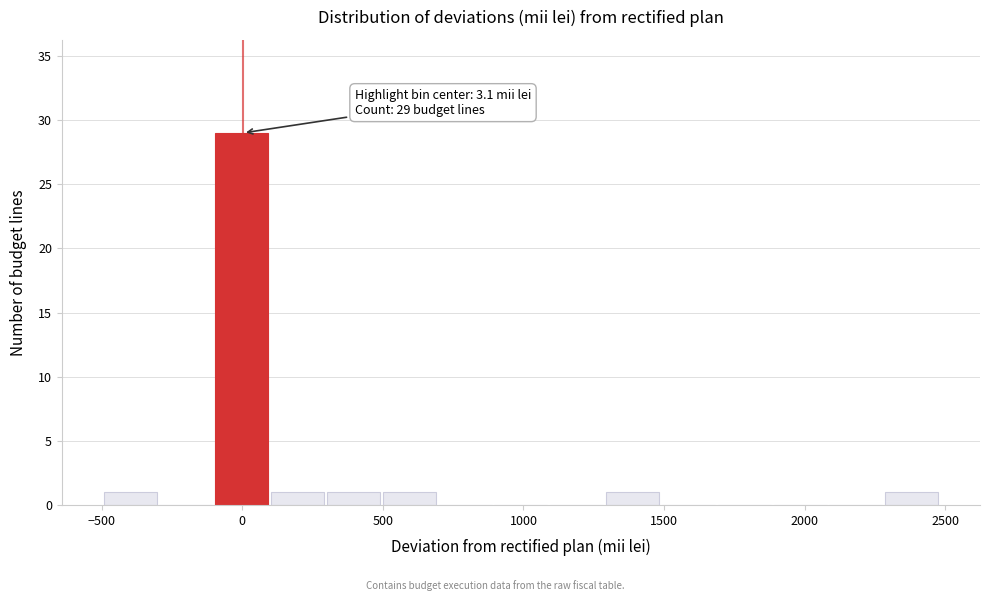

Read against the x-axis, roughly where is the centre of the tallest bar?

0